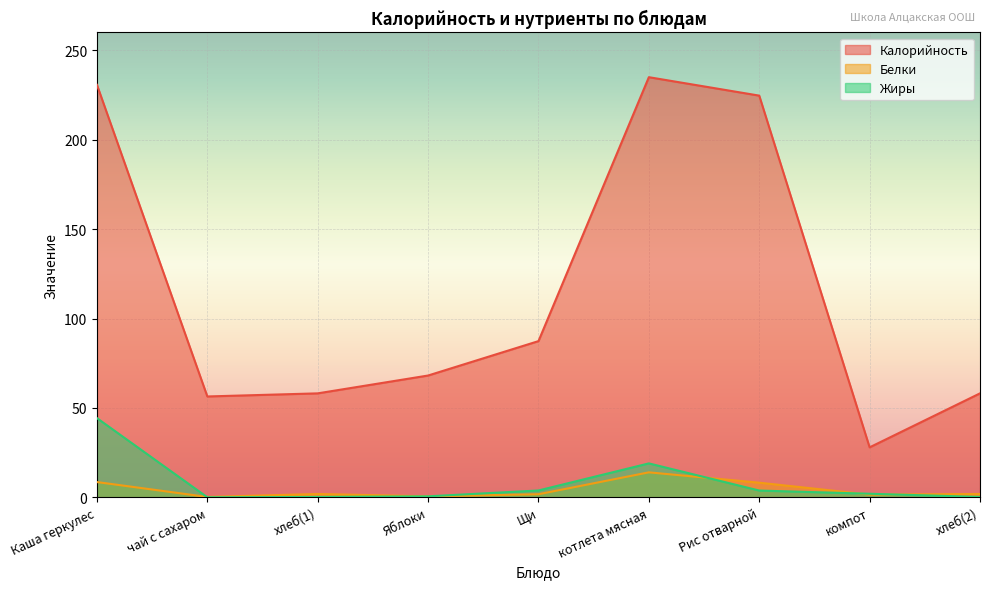

What is the highest value of the Жиры series?

44.3